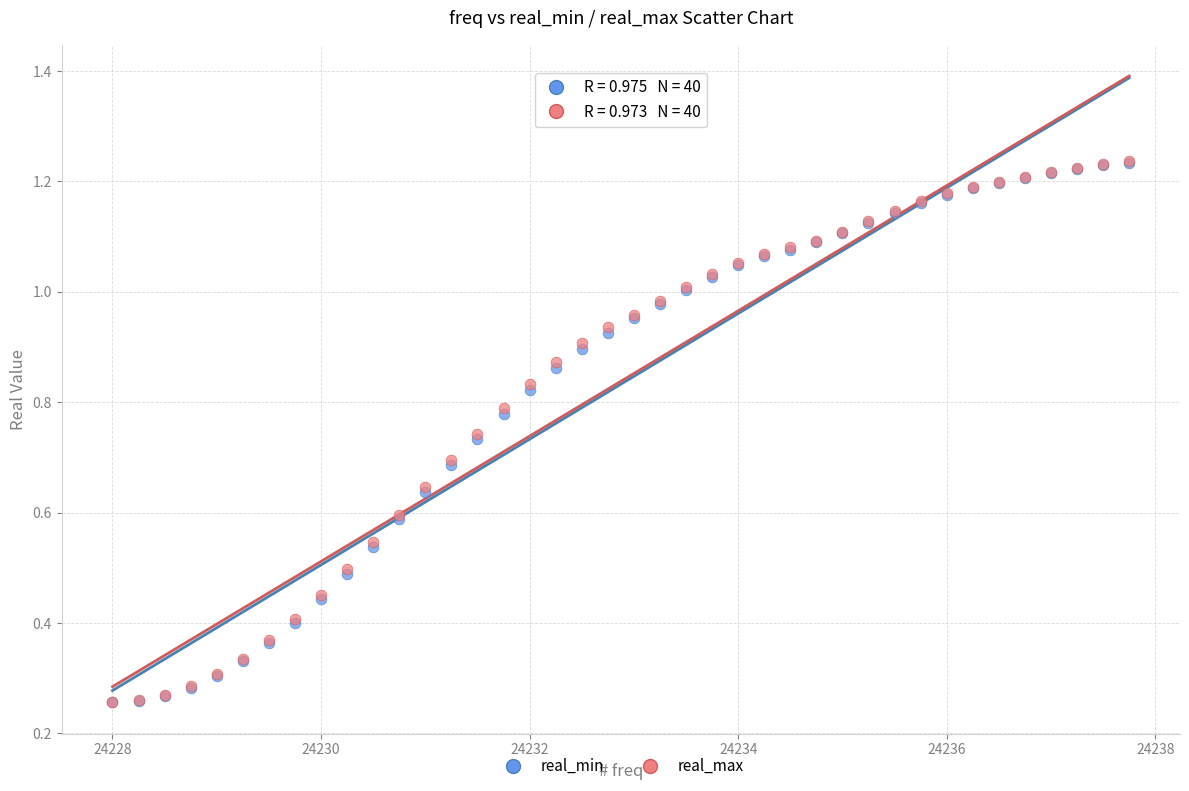

What are all the series names shown in the legend?

real_min, real_max